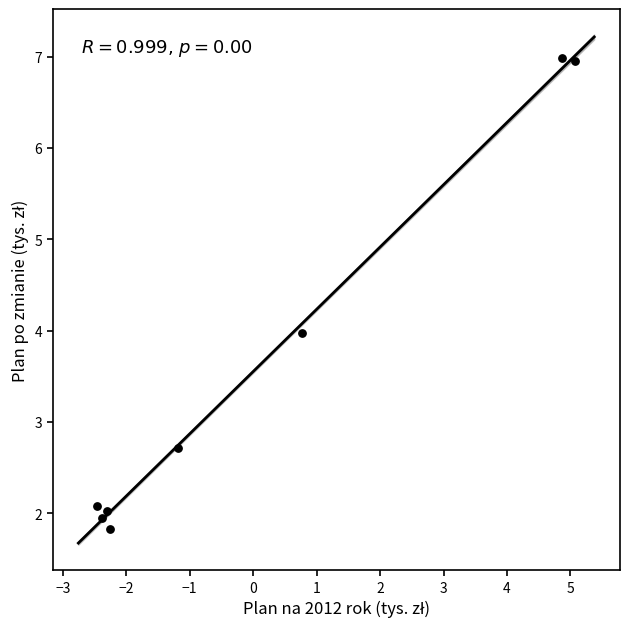

What is the range of Y values (max minus min)?

5.2